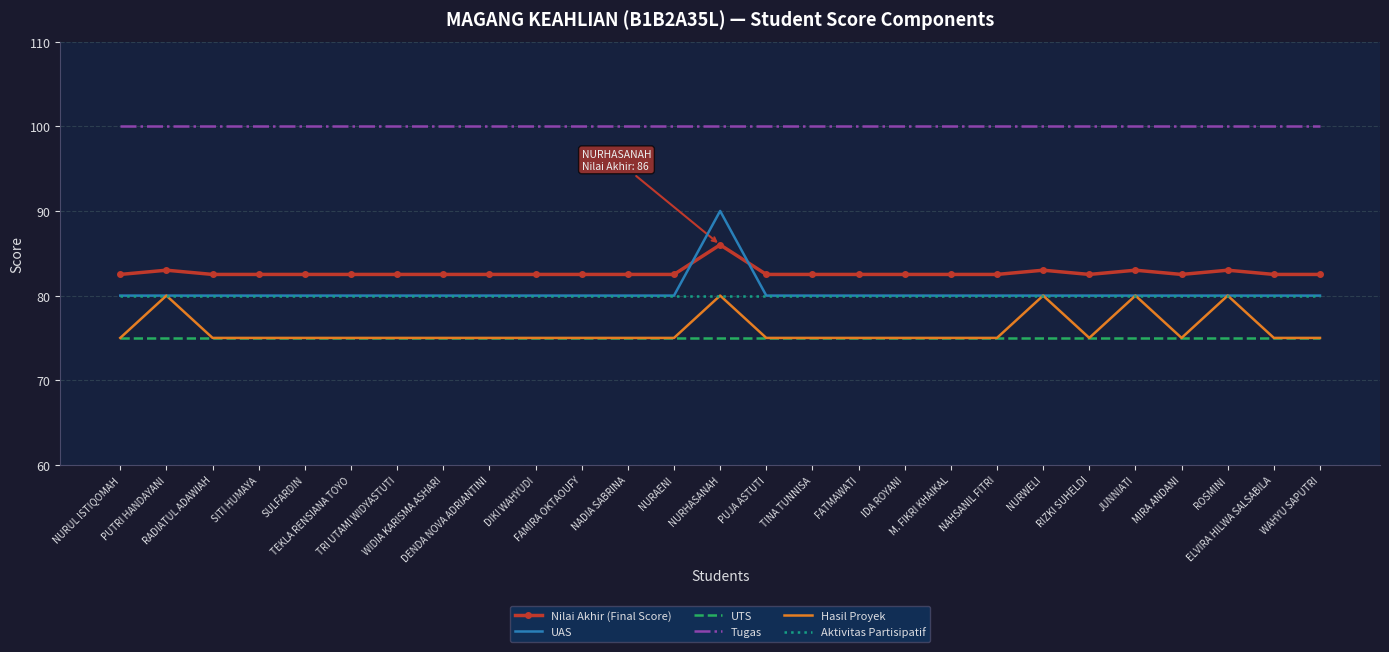

The value of Hasil Proyek at NAHSANIL FITRI is 121.7. True or false?

False